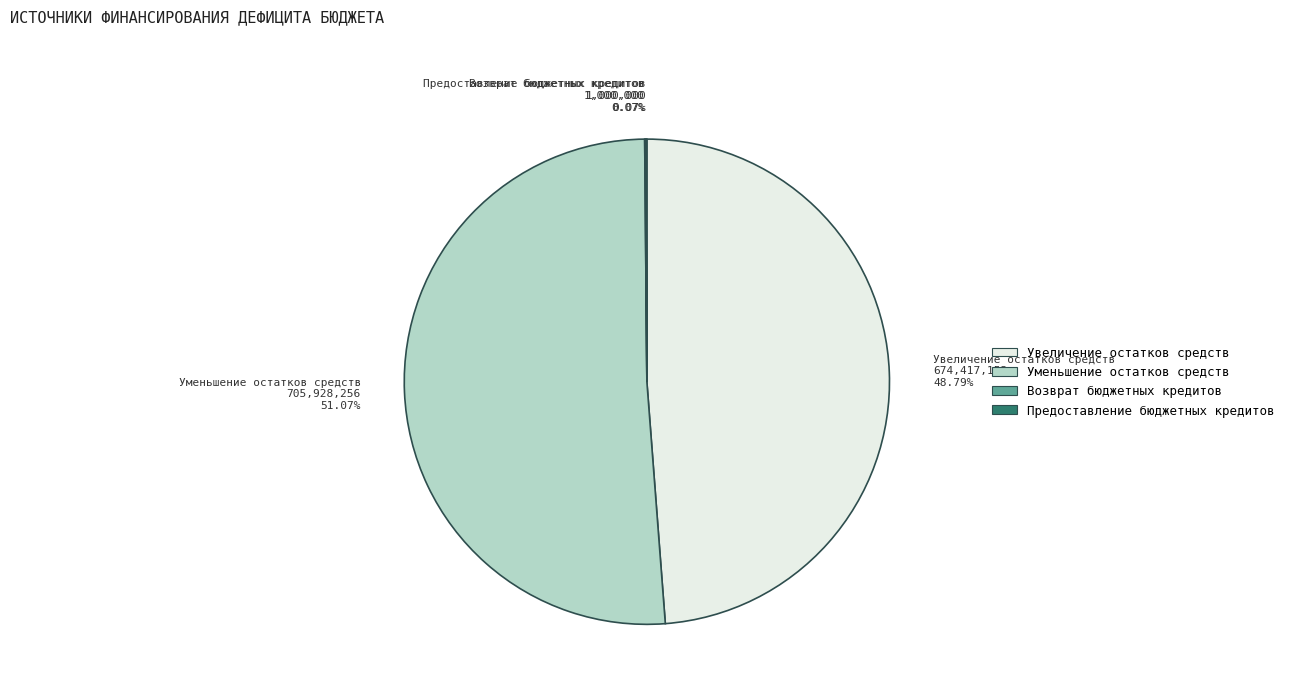

Which has a higher value, Увеличение остатков средств 674,417,153 48.79% or Уменьшение остатков средств 705,928,256 51.07%?

Уменьшение остатков средств 705,928,256 51.07%